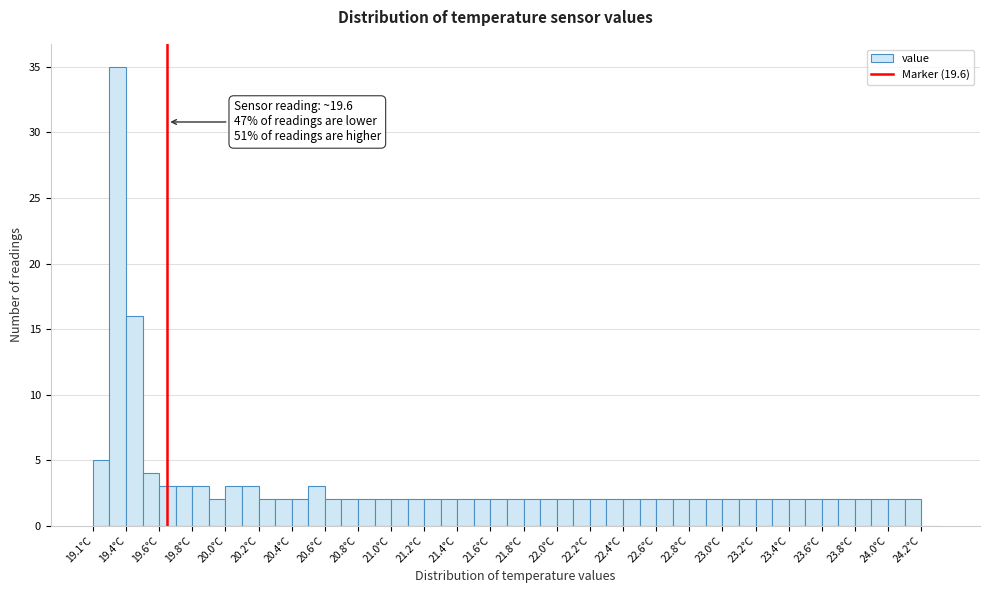

Which range on the x-axis has the tallest bar?

19.25 to 19.35